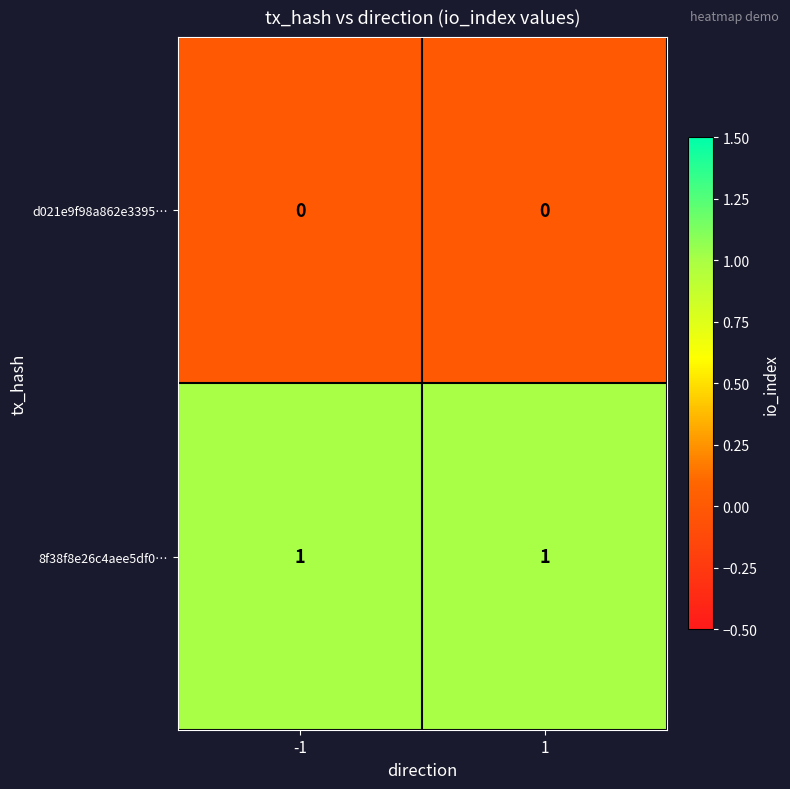

What is the total value across all series at 1?

1